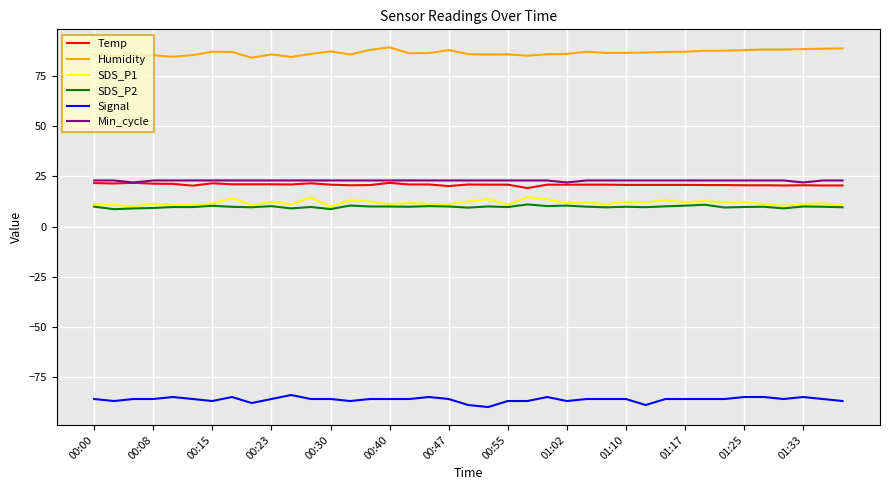

Which series has the largest total across all categories?

Humidity